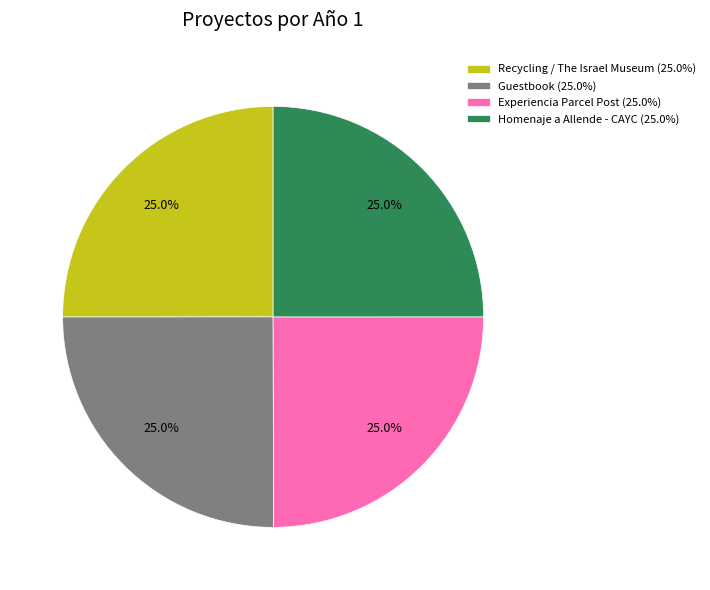

Does any single category account for the majority?

No